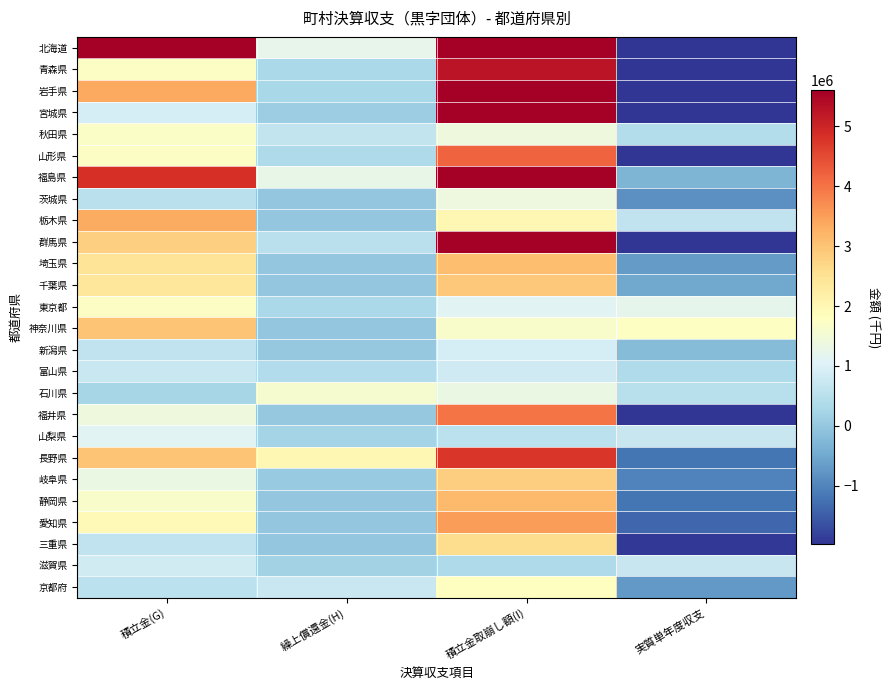

How many data points does each series have?

4